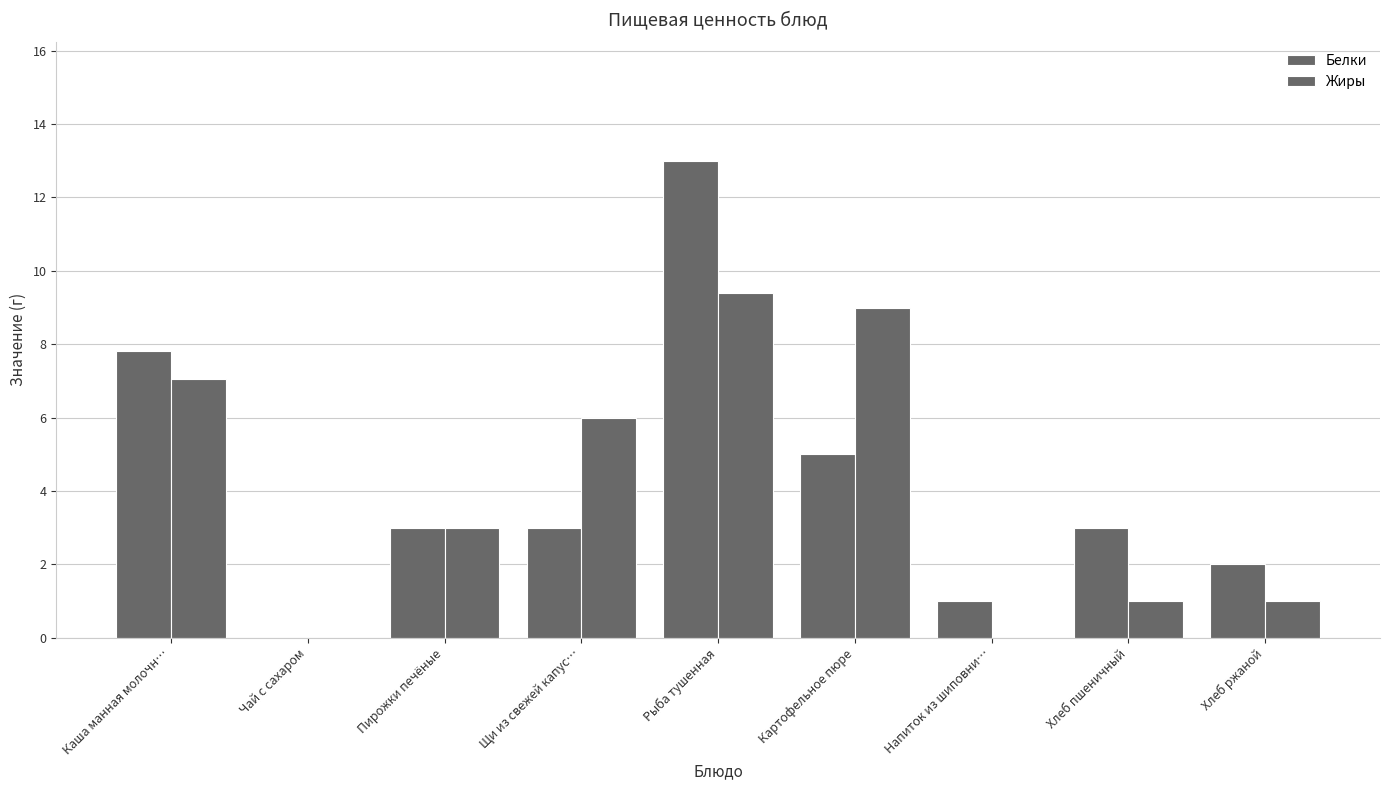

Which category has the highest value across all series?

Рыба тушенная